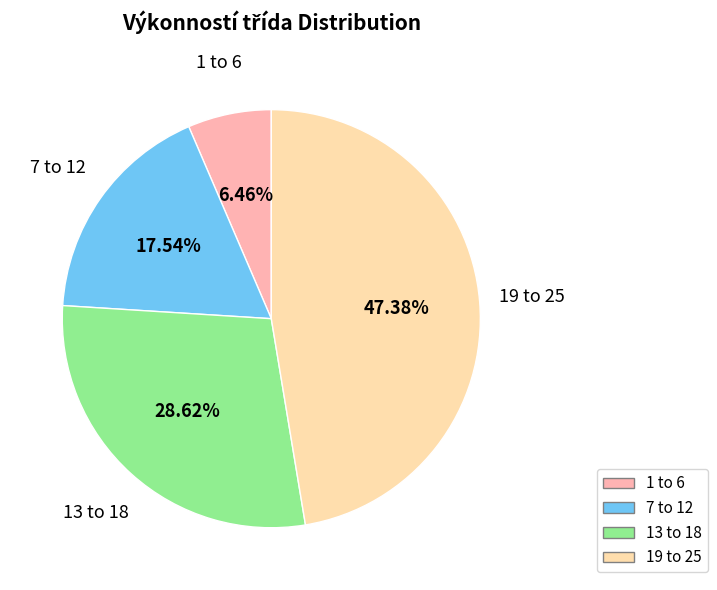

Which slice is the smallest?

1 to 6